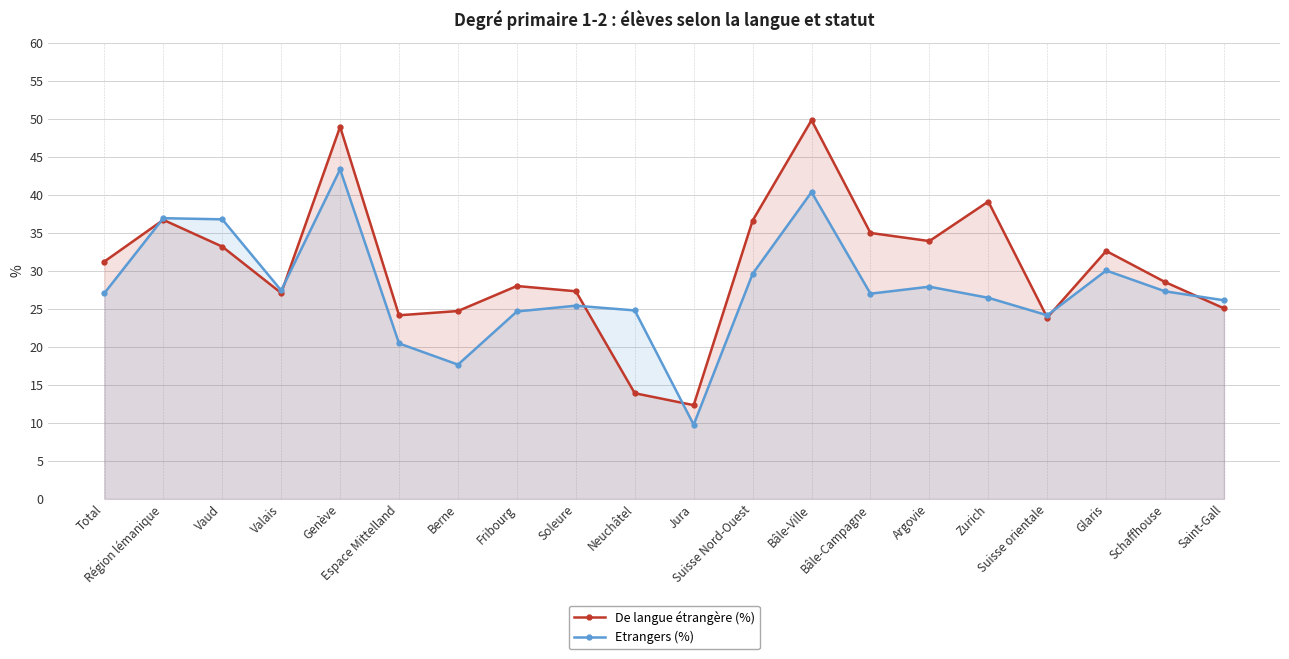

Reading left to right, what are all the values shown in this chart?

De langue étrangère (%): Total=31.2	Région lémanique=36.7	Vaud=33.2	Valais=27.1	Genève=48.9	Espace Mittelland=24.1	Berne=24.7	Fribourg=28.0	Soleure=27.3	Neuchâtel=13.9	Jura=12.3	Suisse Nord-Ouest=36.6	Bâle-Ville=49.8	Bâle-Campagne=35.0	Argovie=33.9	Zurich=39.1	Suisse orientale=23.9	Glaris=32.6	Schaffhouse=28.5	Saint-Gall=25.1
Etrangers (%): Total=27.1	Région lémanique=36.9	Vaud=36.8	Valais=27.4	Genève=43.3	Espace Mittelland=20.4	Berne=17.7	Fribourg=24.6	Soleure=25.4	Neuchâtel=24.8	Jura=9.8	Suisse Nord-Ouest=29.6	Bâle-Ville=40.4	Bâle-Campagne=27.0	Argovie=27.9	Zurich=26.4	Suisse orientale=24.1	Glaris=30.0	Schaffhouse=27.3	Saint-Gall=26.1